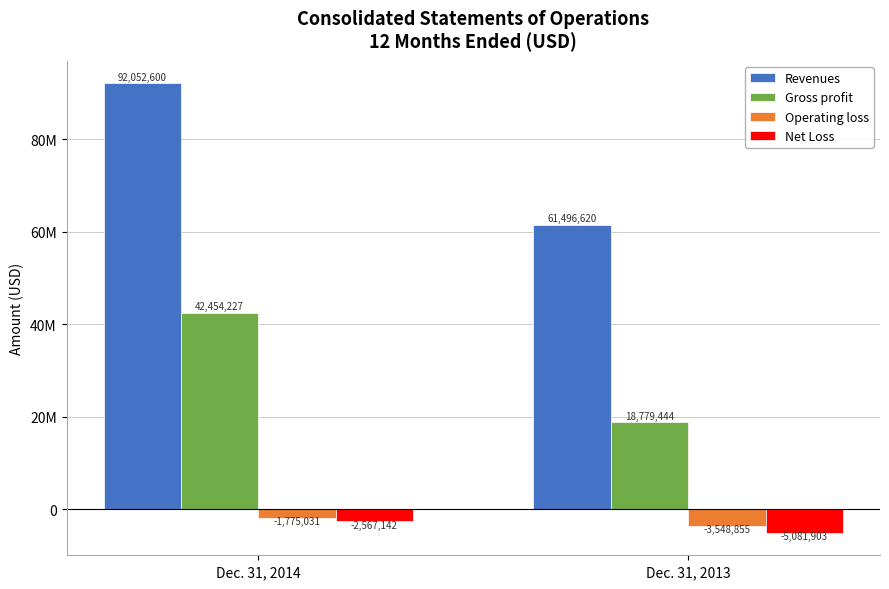

True or false: Revenues has a value of 131082568 at Dec. 31, 2014.

False